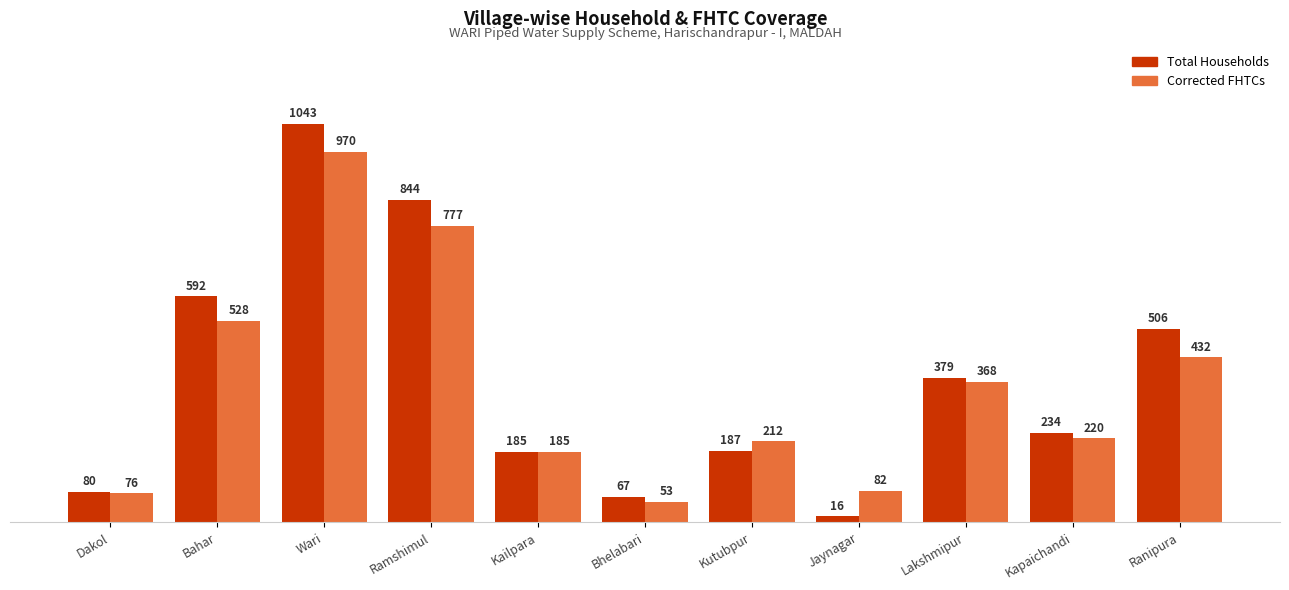

What is the sum of all Corrected FHTCs values?

3903